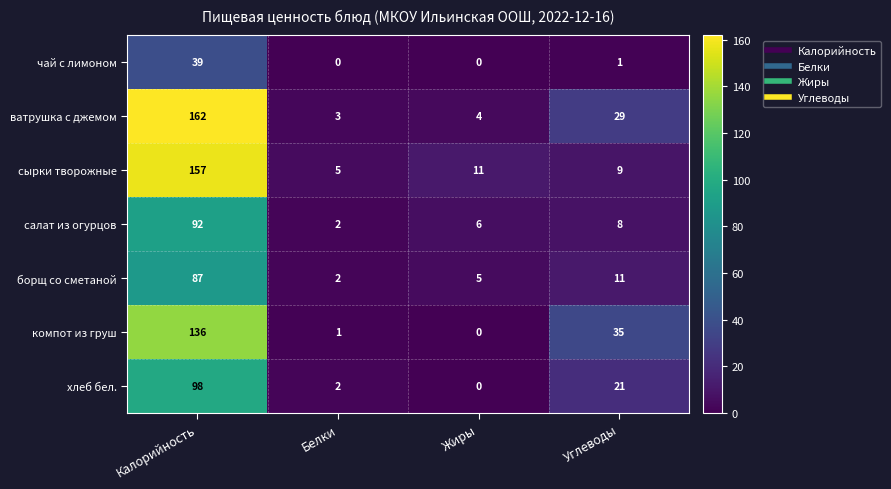

What is the sum of all салат из огурцов values?

108